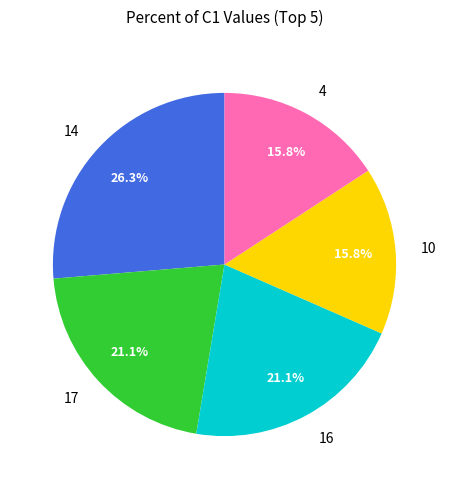

What percentage do 14 and 10 together represent?

42.1%